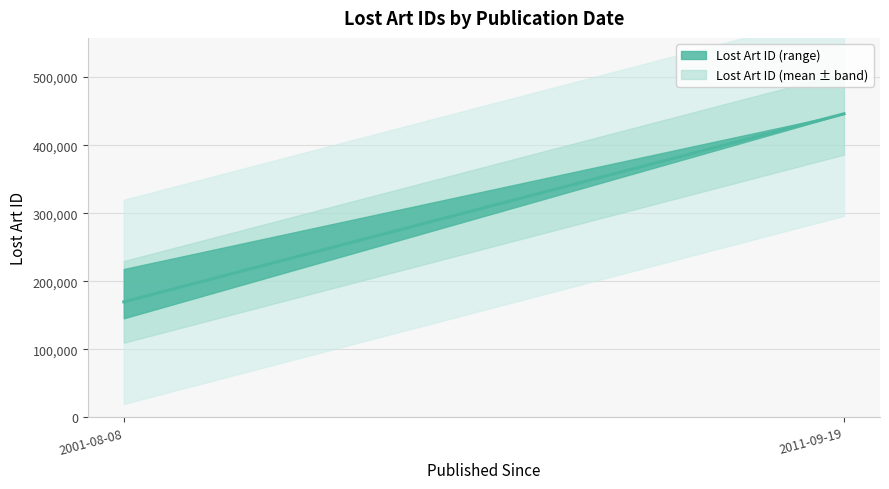

What is the difference between the maximum and minimum values?

276341.8